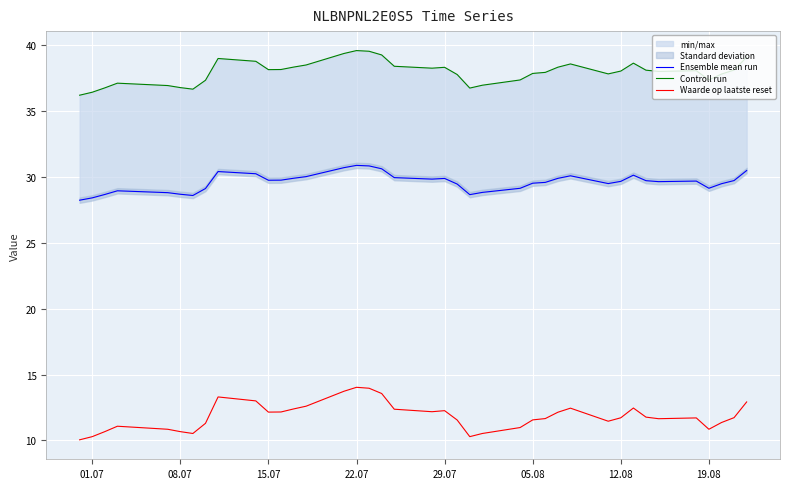

How many values in the Waarde op laatste reset series exceed 11?

29